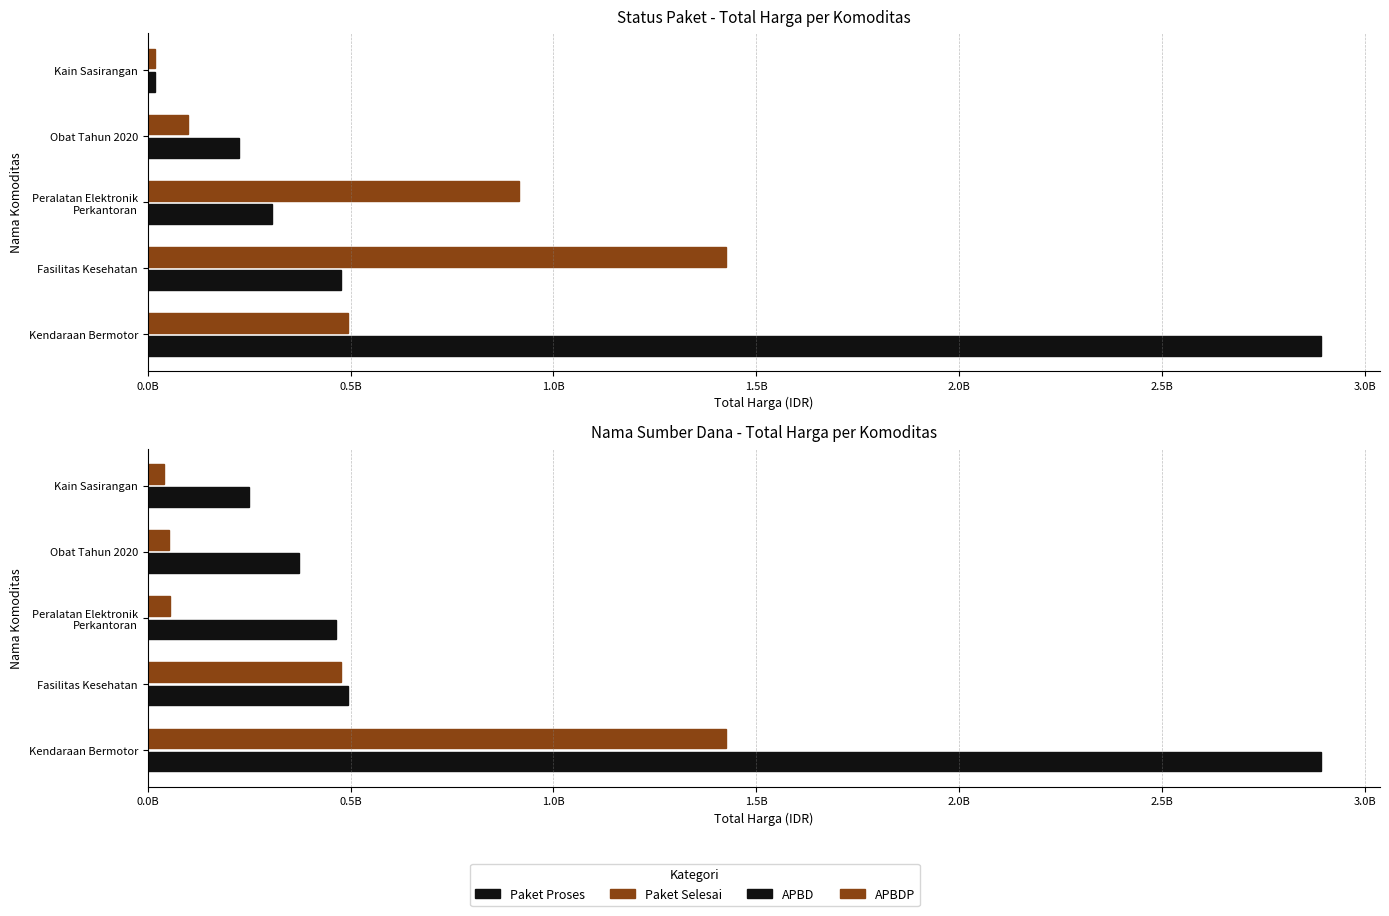

What is the difference between the Paket Selesai values at Kain Sasirangan and Fasilitas Kesehatan?

1406967900